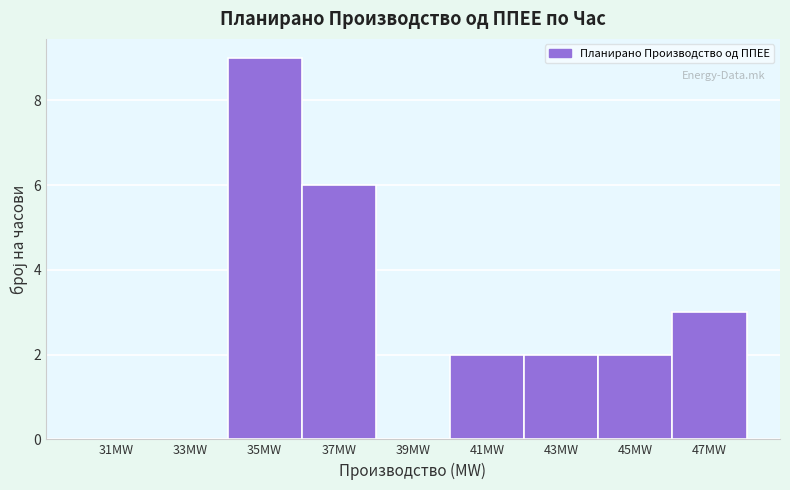

Which range on the x-axis has the tallest bar?

34 to 36